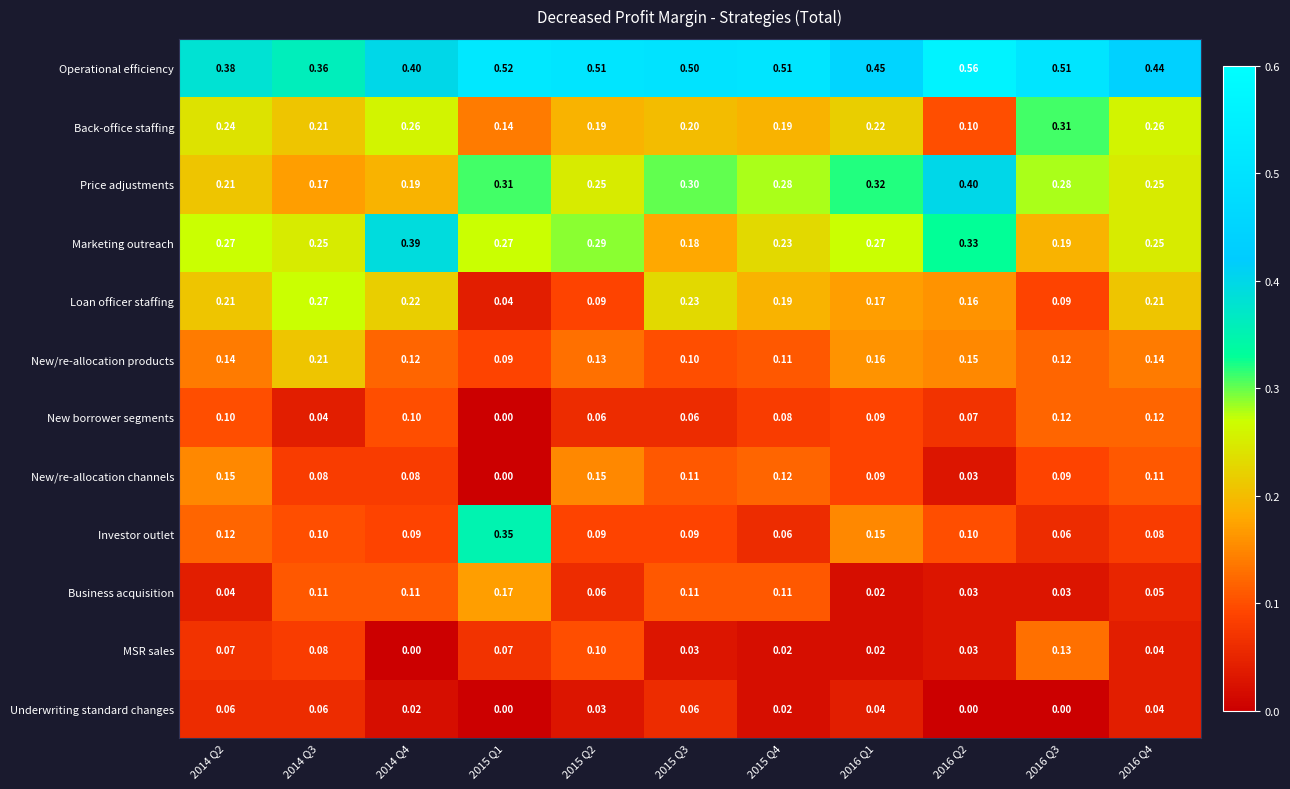

Is the value of Operational efficiency at 2015 Q4 greater than the value of Price adjustments at 2016 Q1?

Yes